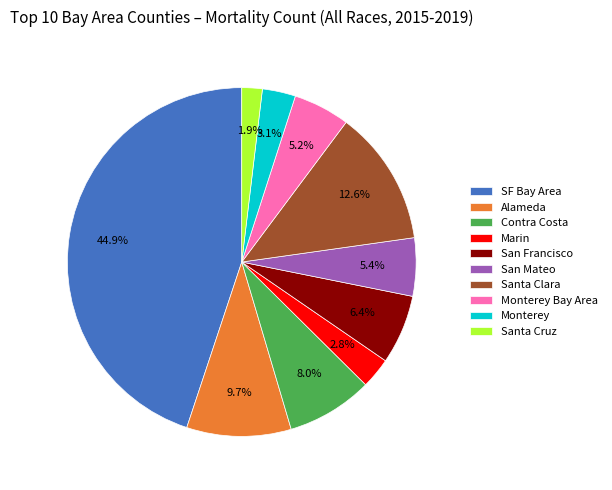

To the nearest percent, what percentage of the pie is Contra Costa?

8%